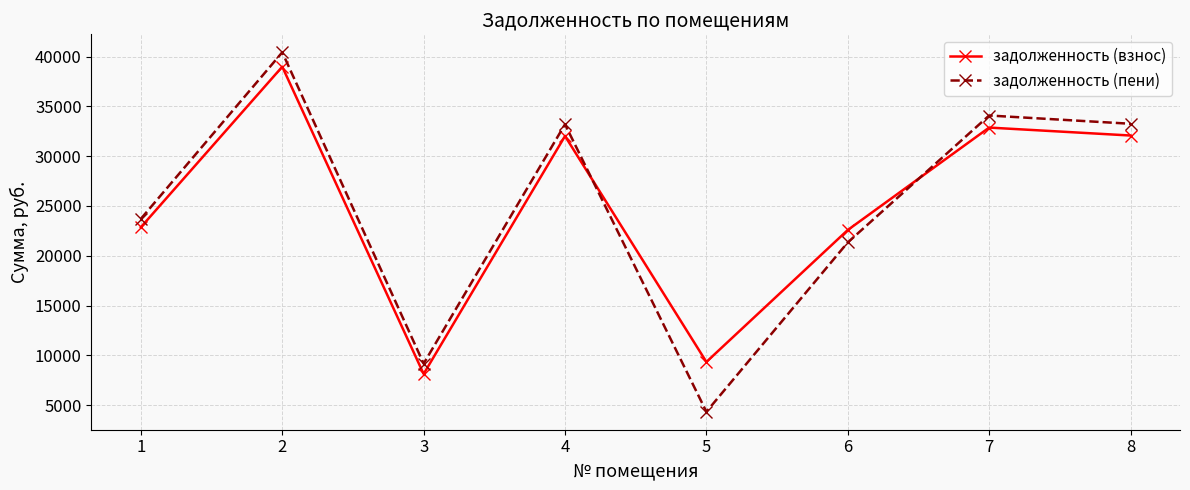

What is the minimum value shown in the chart?

4325.8